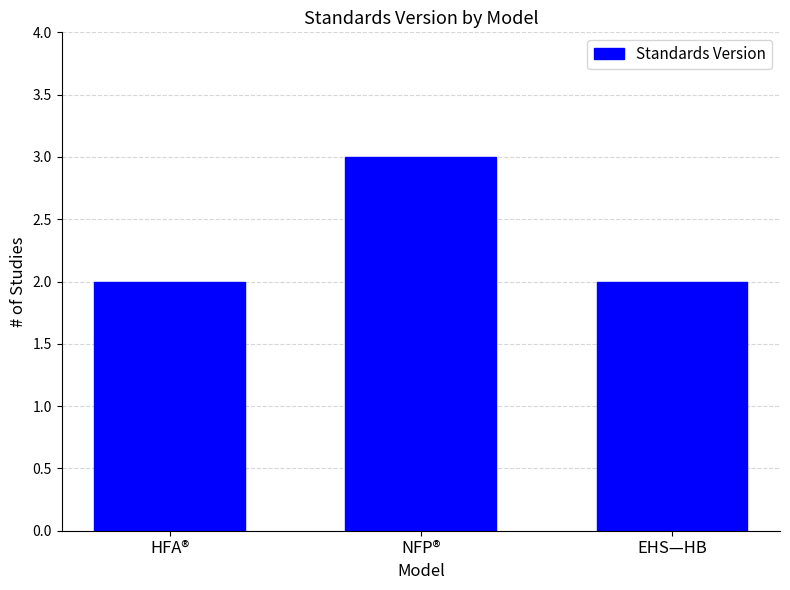

What is the value of the 1st bar from the left?

2